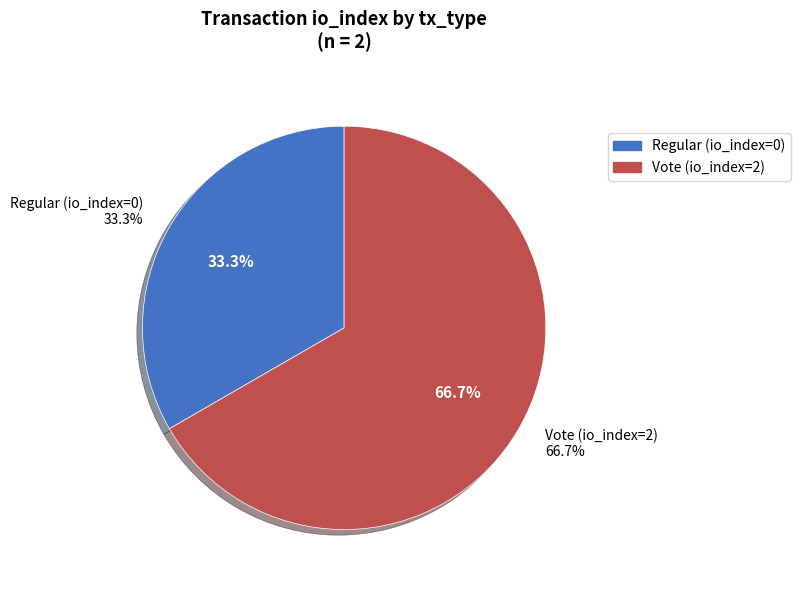

Which category has the smallest portion of the pie?

Regular